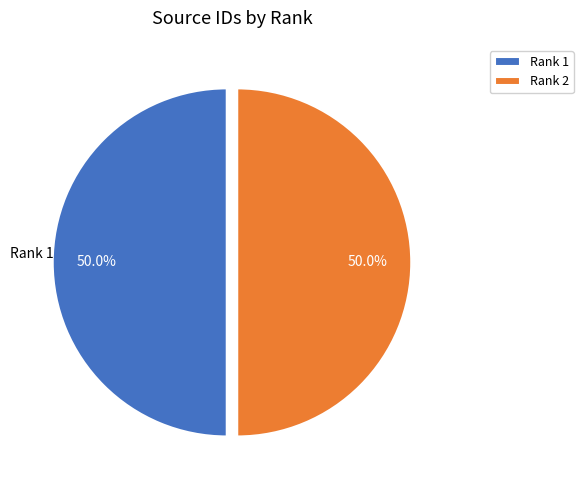

Combined, what portion of the pie is Rank 2 and Rank 1?

100.0%